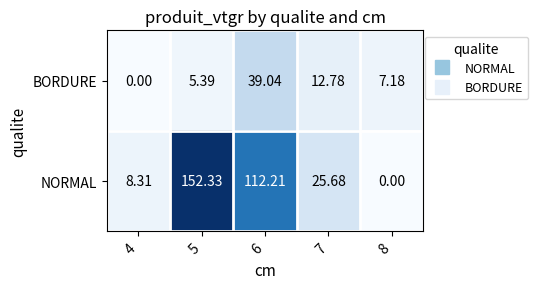

How many data points does each series have?

5